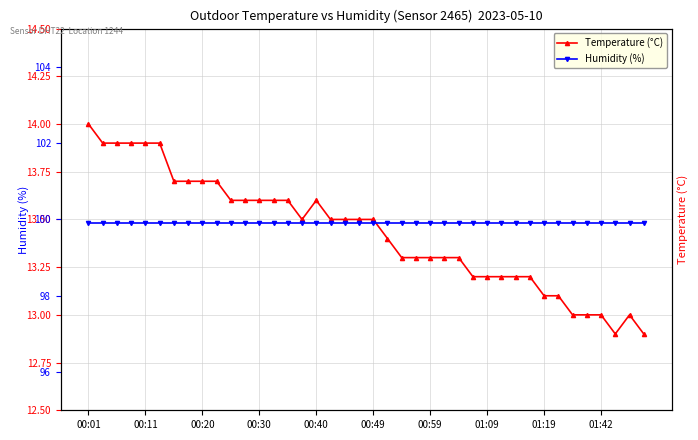

At which label is Humidity (%) closest to 99?

00:01